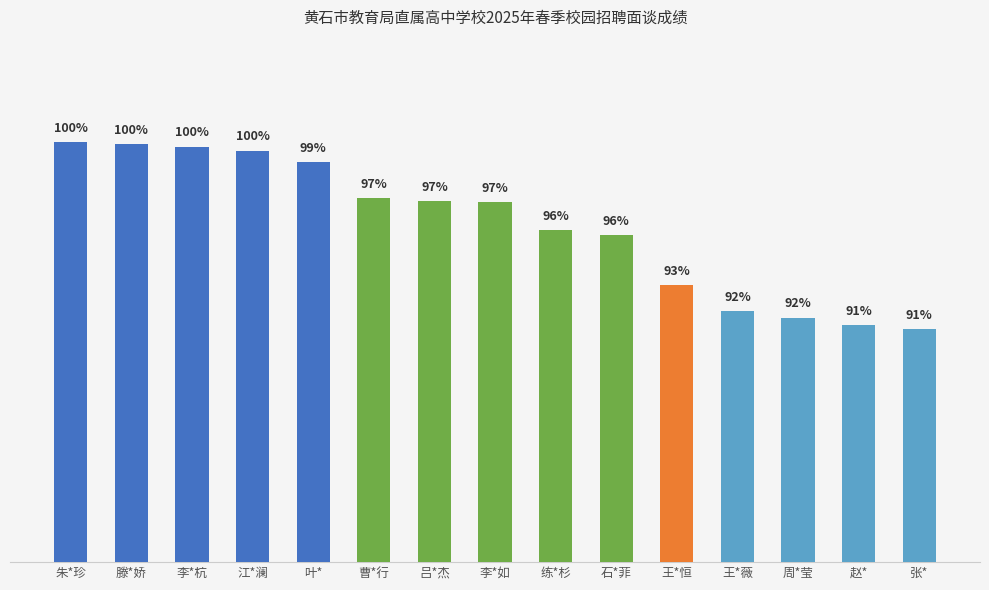

What is the difference between the maximum and minimum values?

7.8